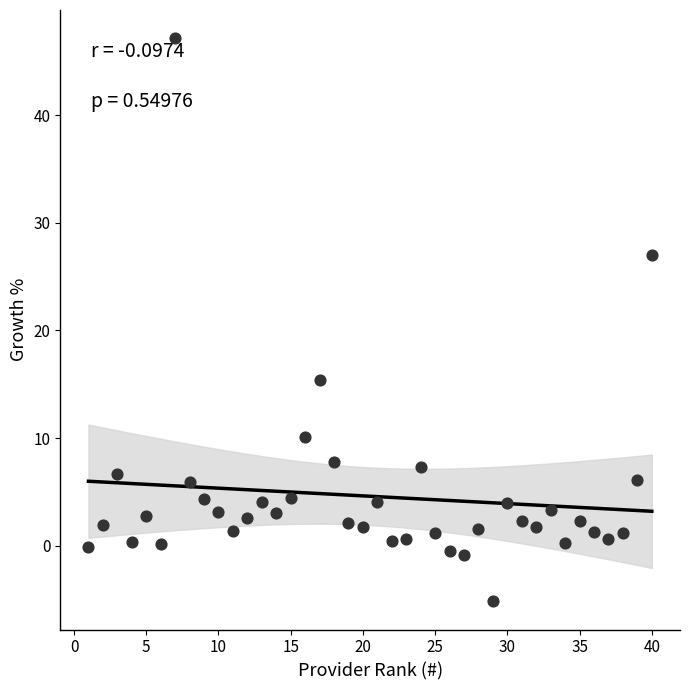

What Y value in the scatter plot is closest to 20?

15.4